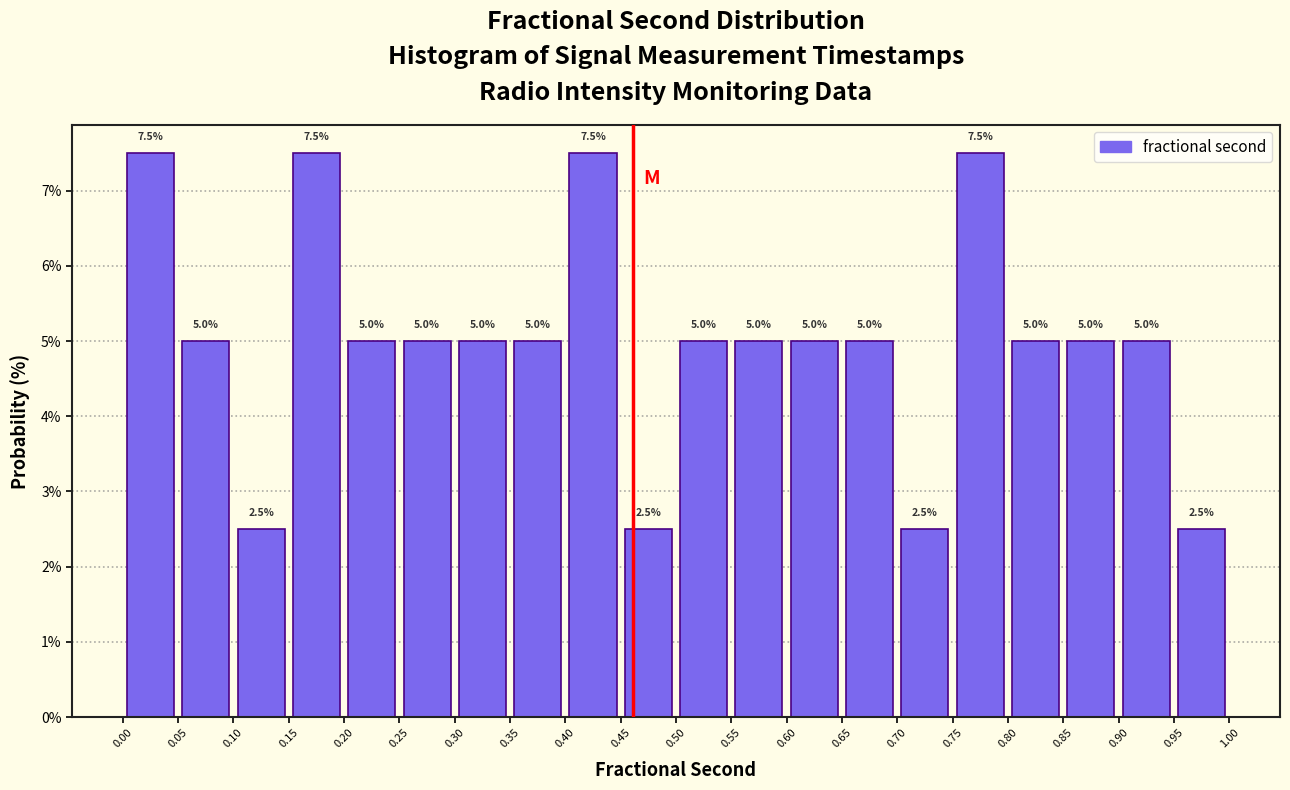

Reading left to right, list every bar in this chart as the range it spans on the x-axis followed by its height.

0.00 to 0.05: 7.5
0.05 to 0.10: 5.0
0.10 to 0.15: 2.5
0.15 to 0.20: 7.5
0.20 to 0.25: 5.0
0.25 to 0.30: 5.0
0.30 to 0.35: 5.0
0.35 to 0.40: 5.0
0.40 to 0.45: 7.5
0.45 to 0.50: 2.5
0.50 to 0.55: 5.0
0.55 to 0.60: 5.0
0.60 to 0.65: 5.0
0.65 to 0.70: 5.0
0.70 to 0.75: 2.5
0.75 to 0.80: 7.5
0.80 to 0.85: 5.0
0.85 to 0.90: 5.0
0.90 to 0.95: 5.0
0.95 to 1.00: 2.5